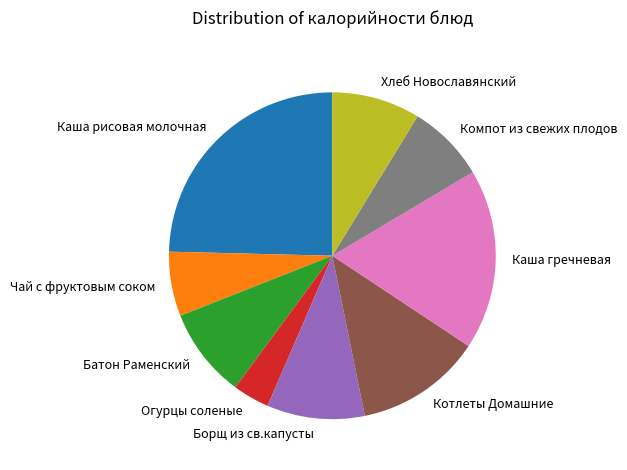

Which slice is the largest?

Каша рисовая молочная